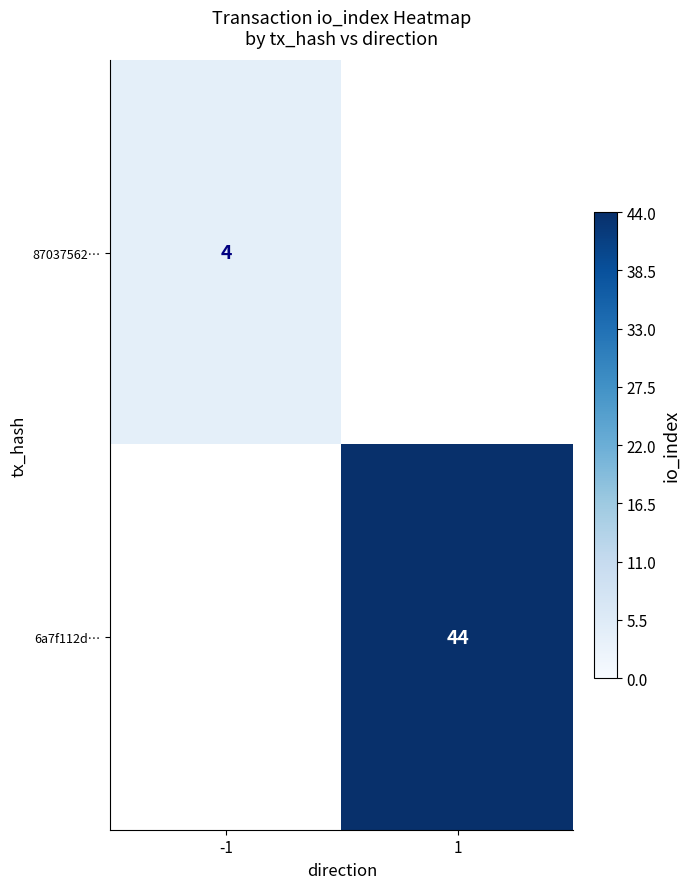

Is the value of 6a7f112d… at 1 greater than the value of 87037562… at -1?

Yes